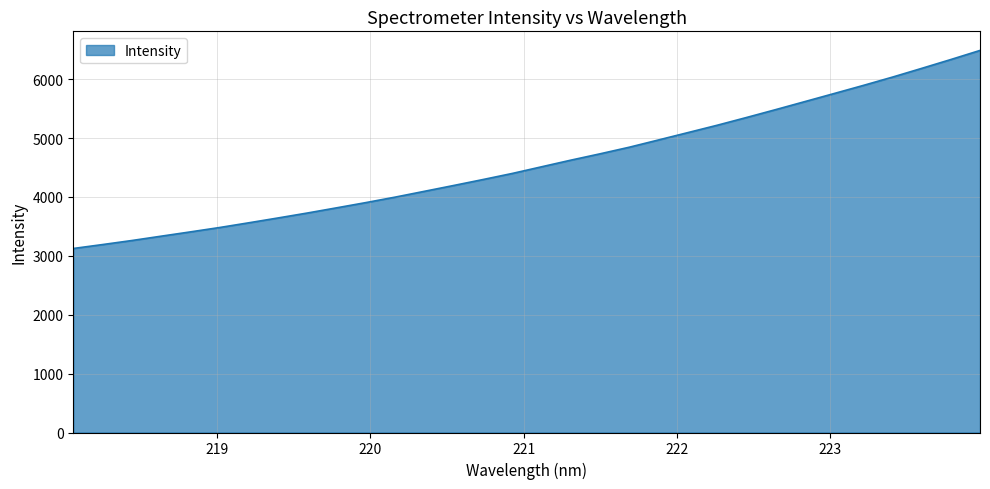

What is the maximum value shown in the chart?

6488.2